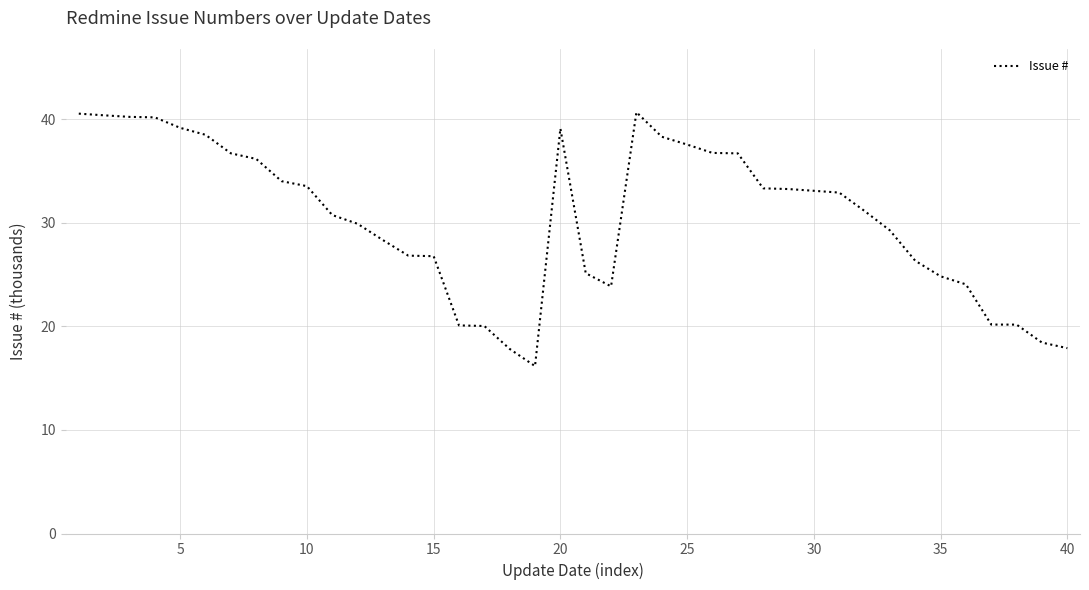

What is the maximum value shown in the chart?

40.7